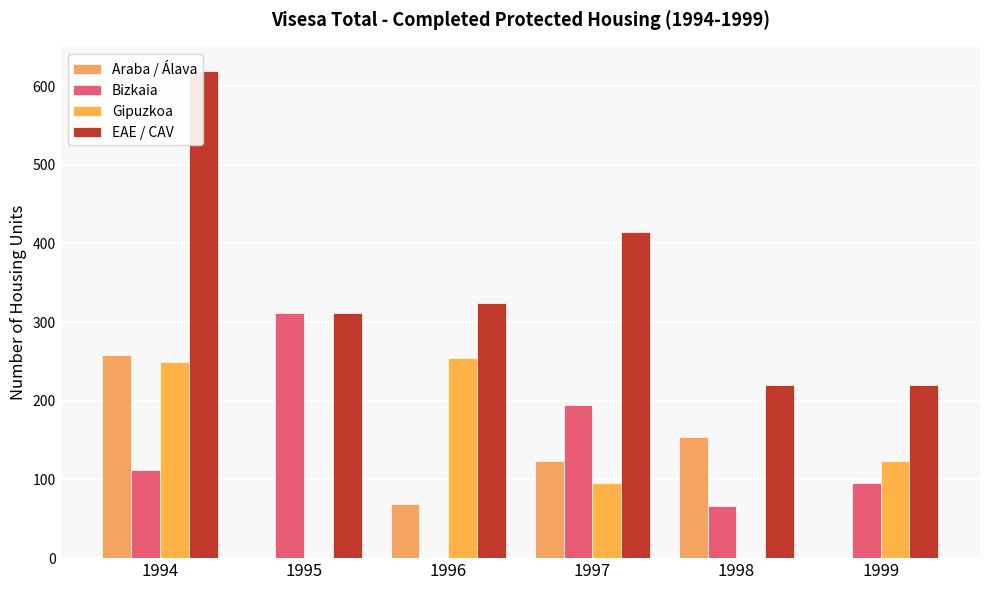

Rank the series at 1994 from highest to lowest value.

EAE / CAV, Araba / Álava, Gipuzkoa, Bizkaia